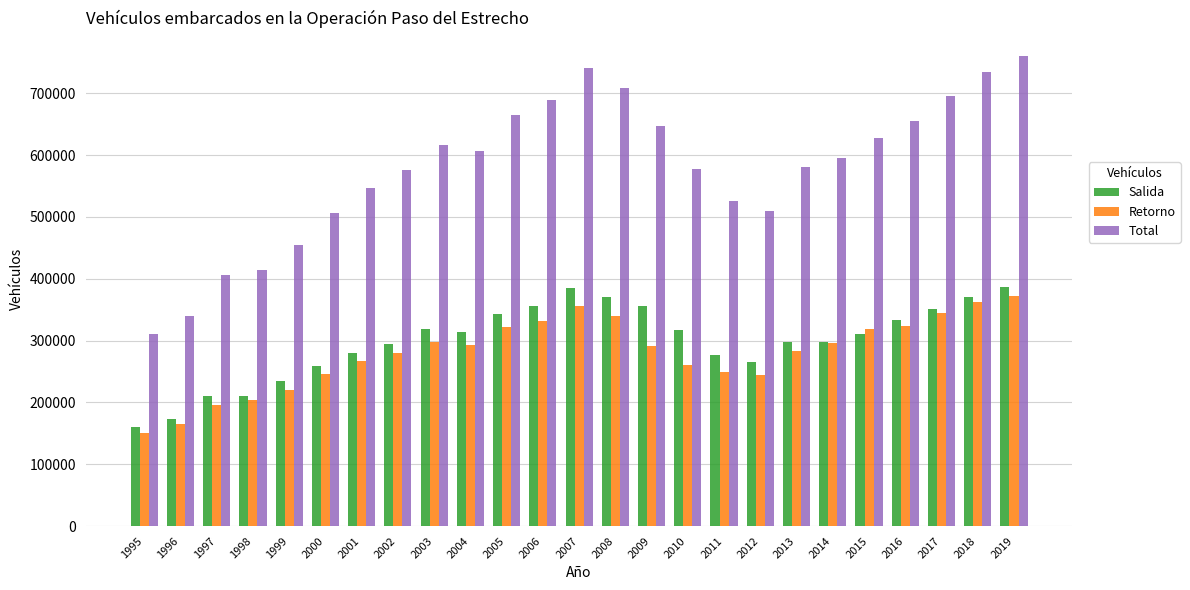

What is the lowest value of the Retorno series?

150428